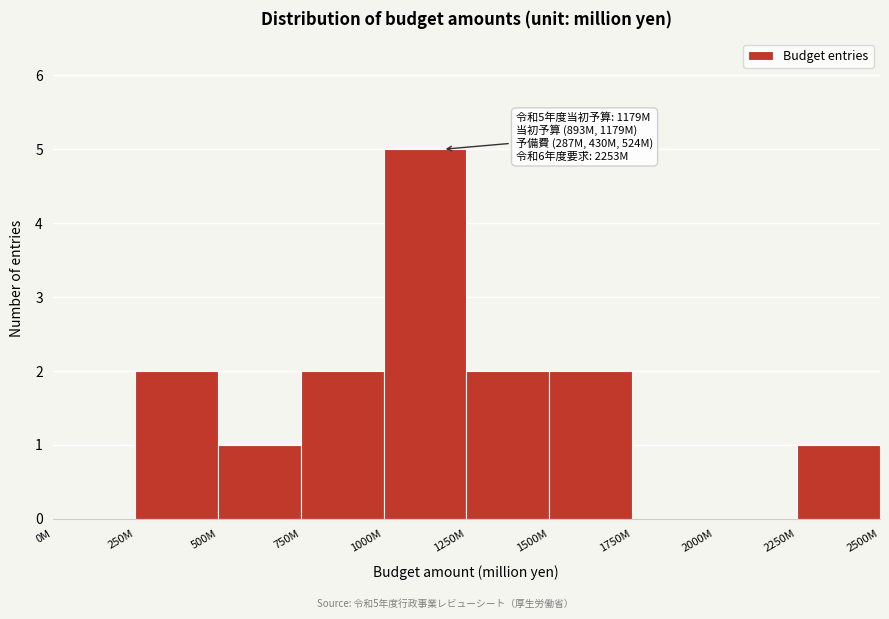

Reading left to right, list all the values displayed in this chart.

0M=0	250M=2	500M=1	750M=2	1000M=5	1250M=2	1500M=2	1750M=0	2000M=0	2250M=1